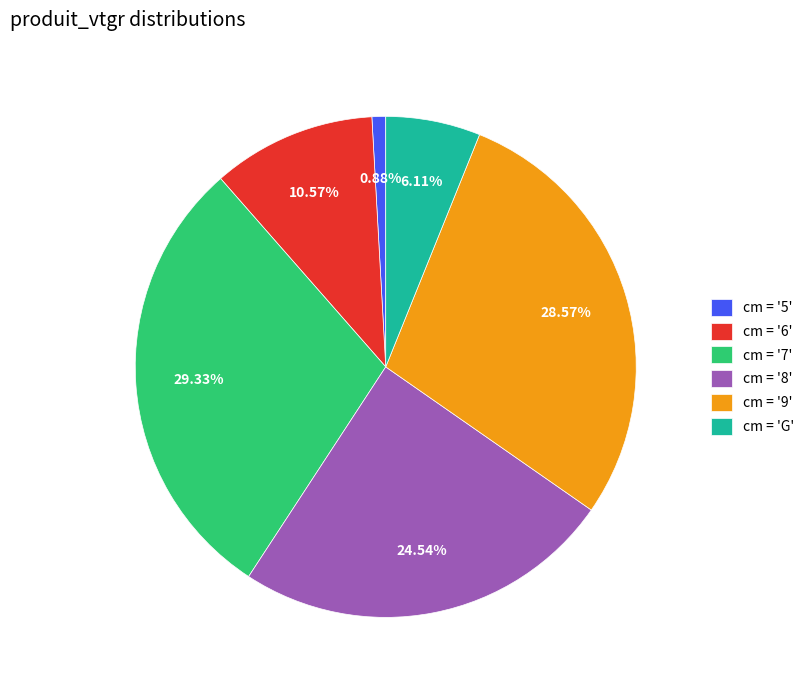

Do cm = '5' and cm = 'G' together represent more than half of the pie?

No